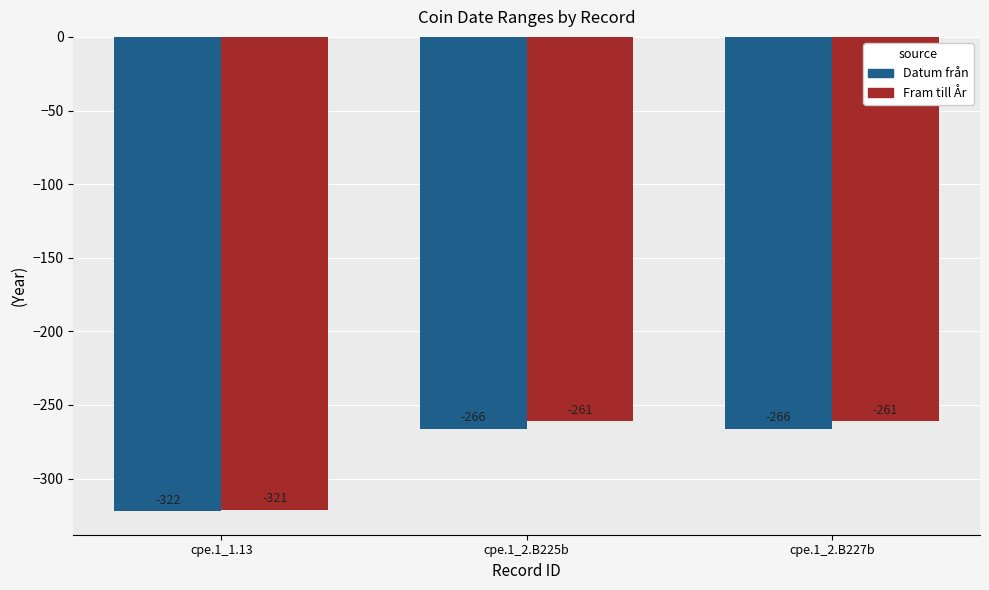

The Fram till År series shows -224 at cpe.1_1.13. True or false?

False